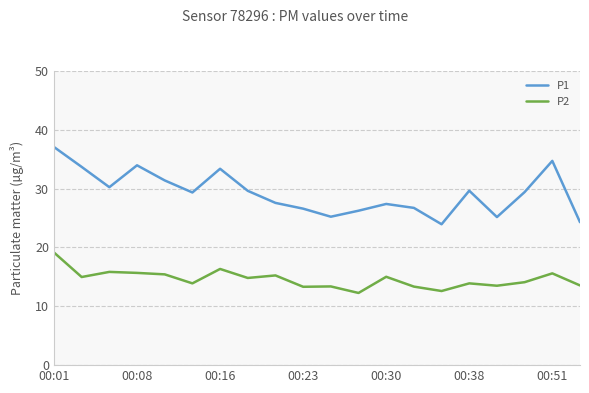

Which series has the widest spread of values?

P1